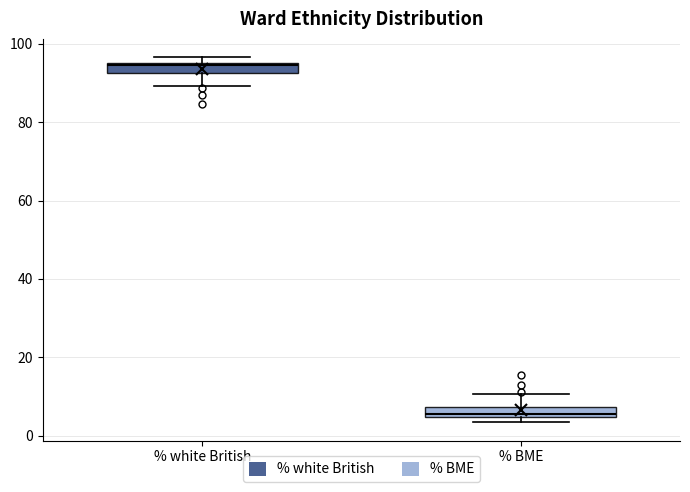

Which box has the lowest median line?

% BME